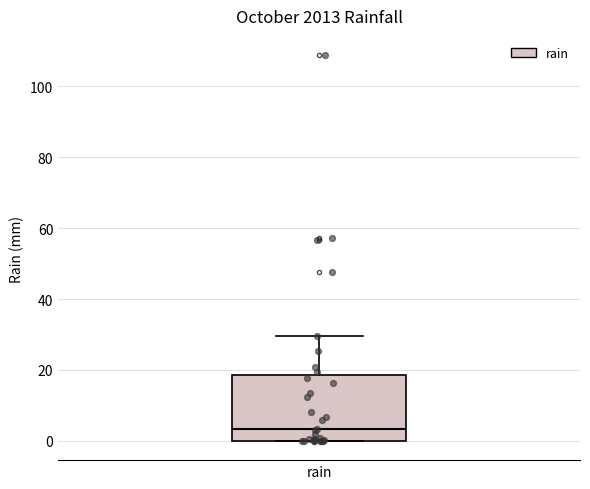

Where does the median line of the box for rain sit on the y-axis? The values are not printed on the chart, so give them approximately, as read against the axis.

4